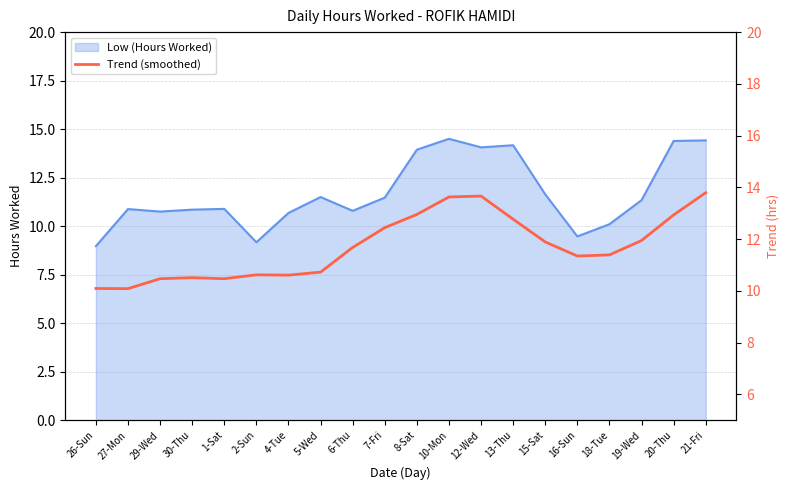

What is the highest value of the Low (Hours Worked) series?

14.5